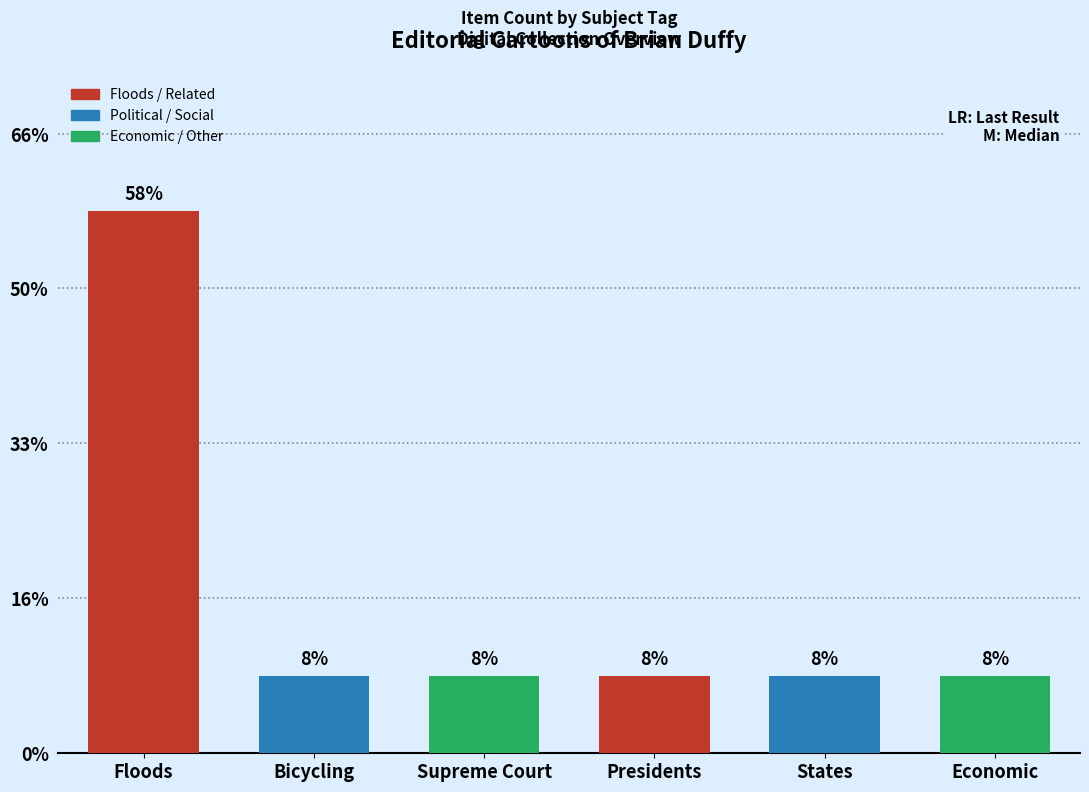

Rank the categories by value from highest to lowest.

Floods, Bicycling, Supreme Court, Presidents, States, Economic